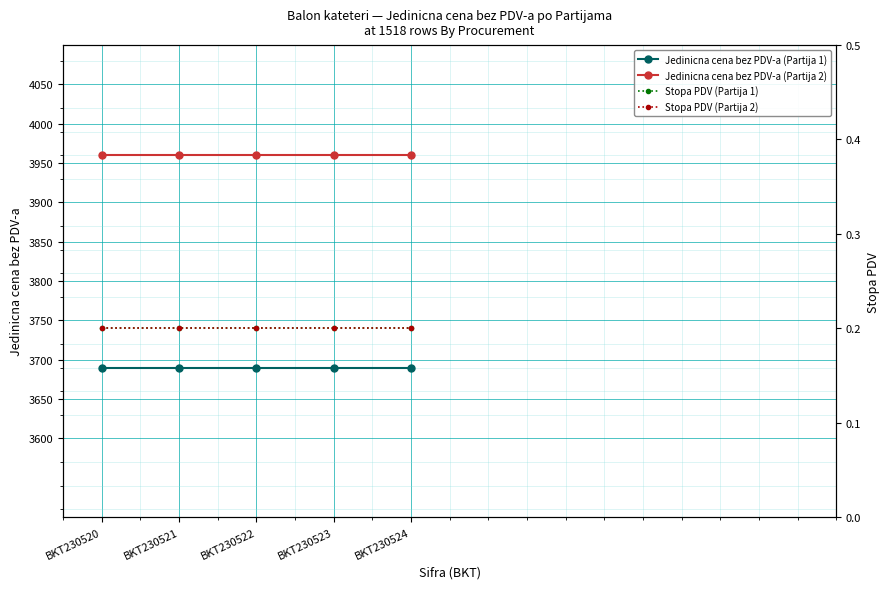

What is the total value across all series at BKT230520?

7650.4